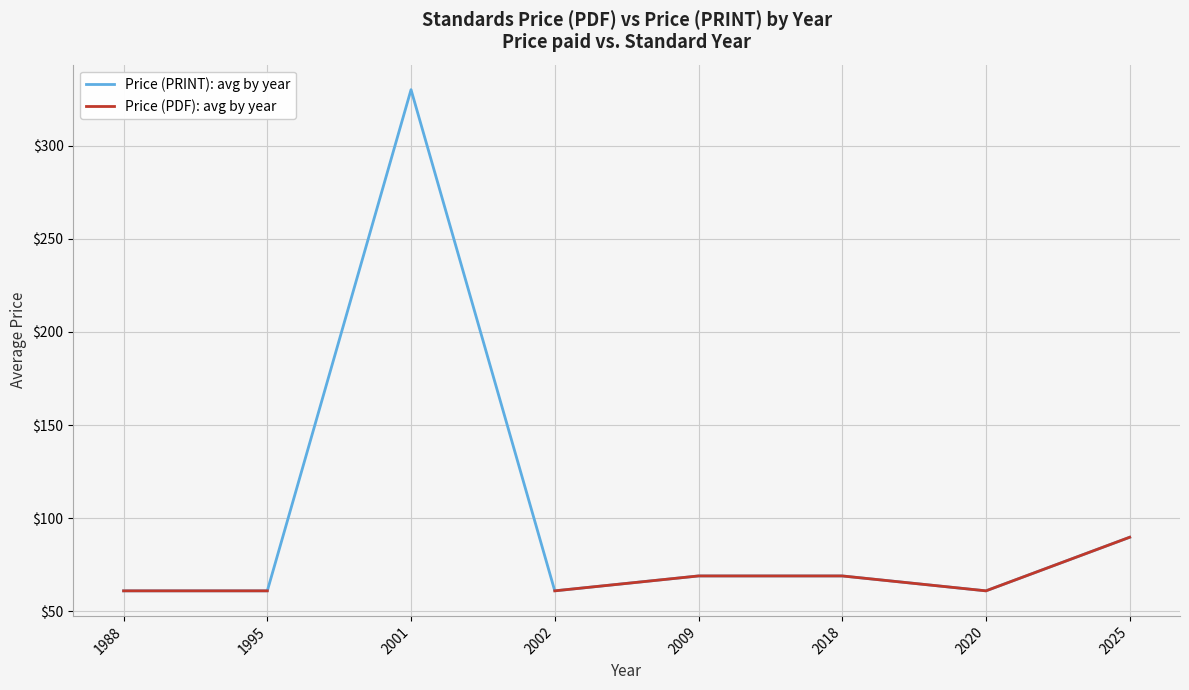

True or false: Price (PDF): avg by year and Price (PRINT): avg by year intersect in this chart.

False